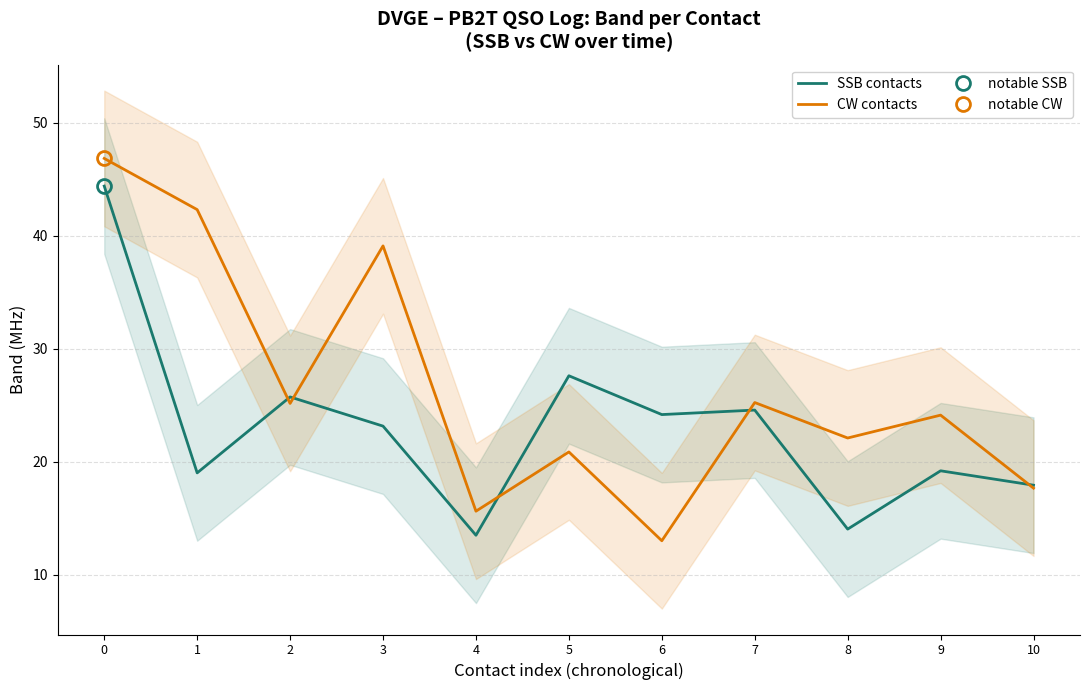

Which series has the widest spread of values?

CW contacts